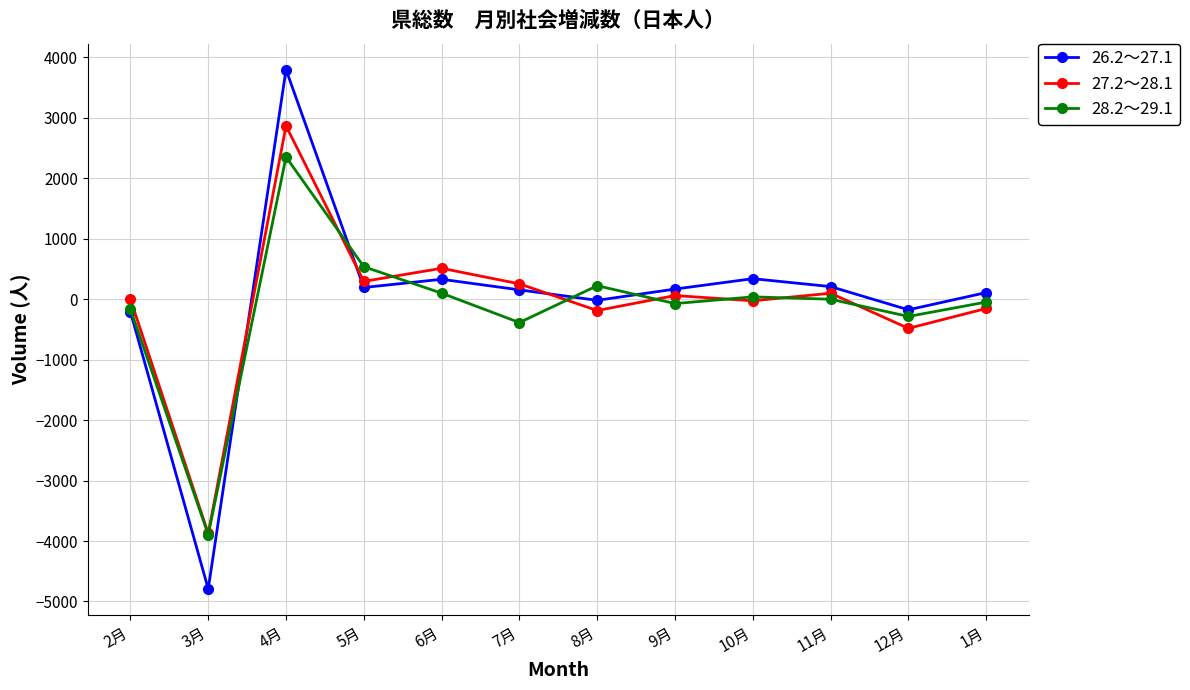

Which category has the lowest value across all series?

3月